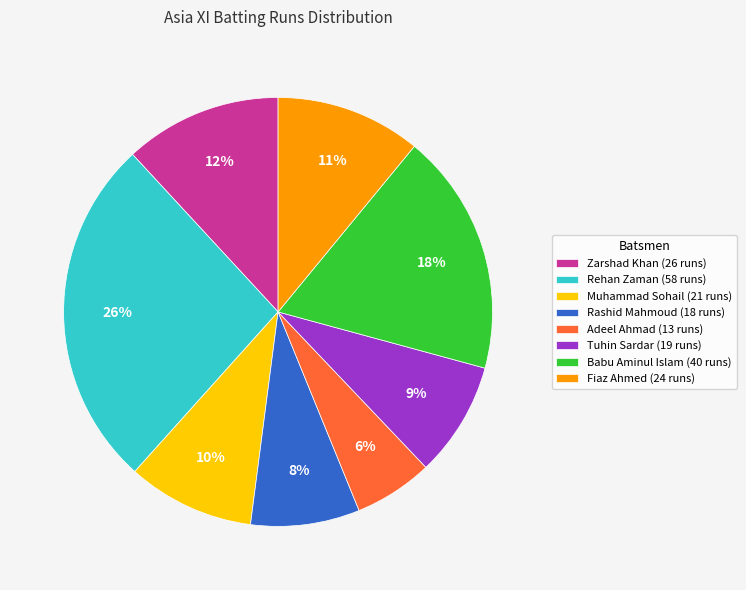

To the nearest percent, what percentage of the pie is Adeel Ahmad?

6%